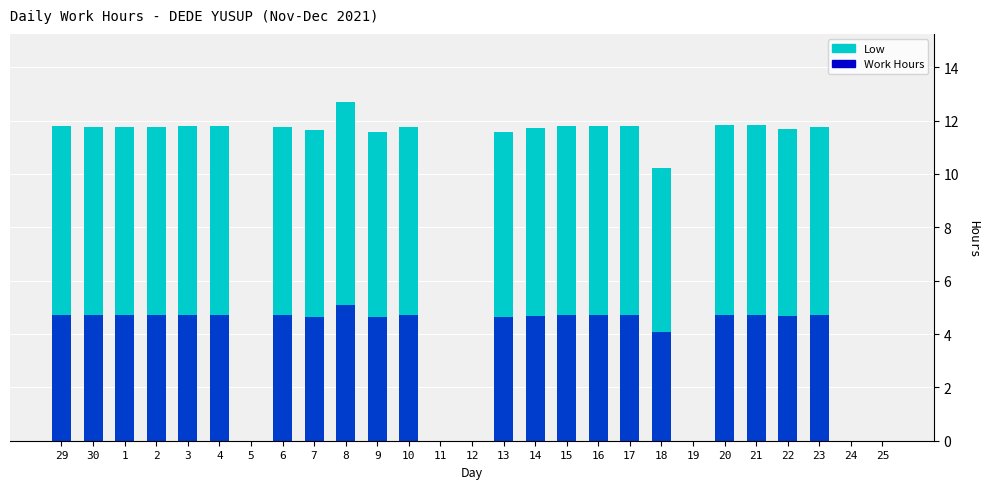

How many data points are less than 11?

7